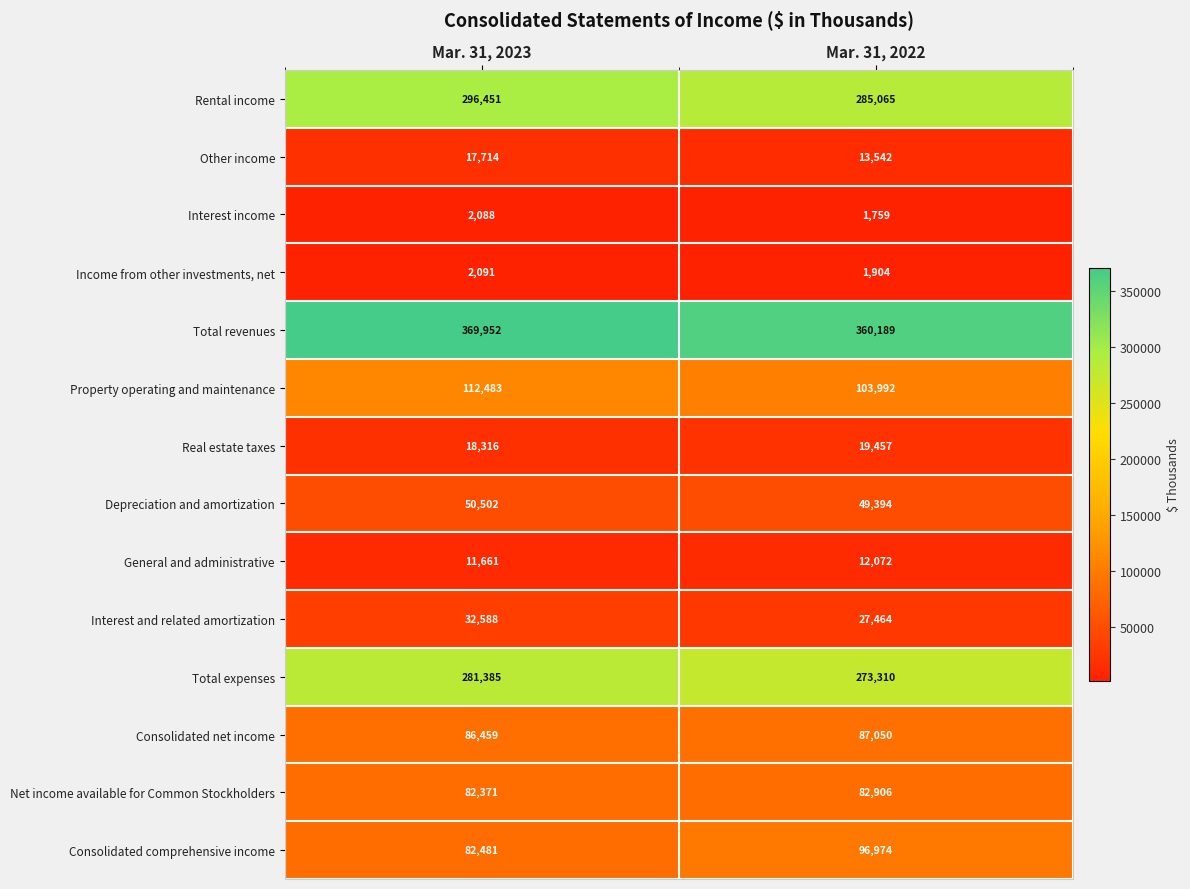

What is the smallest value displayed?

1759